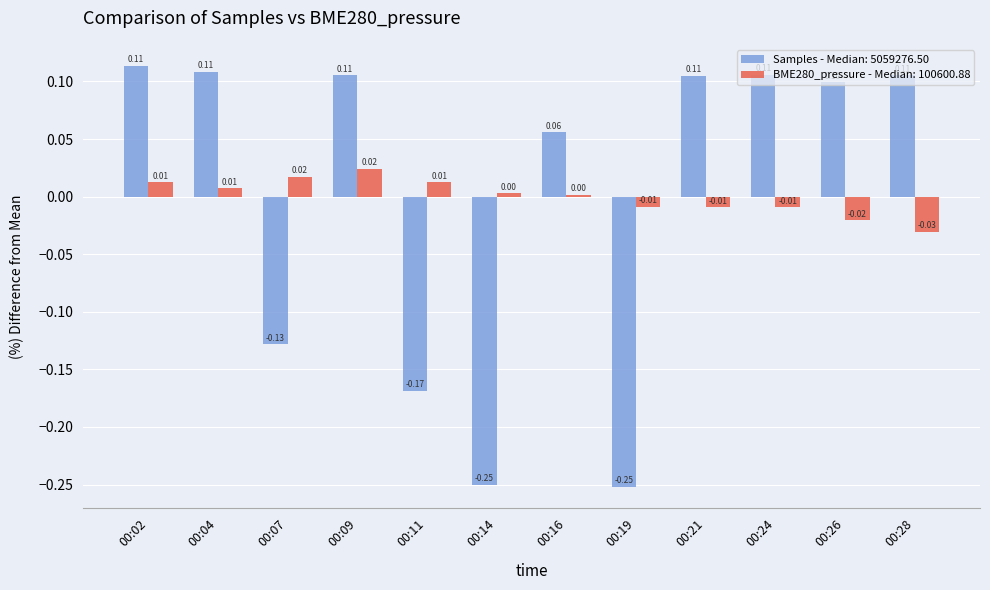

At which category is the sum across all series the highest?

00:09